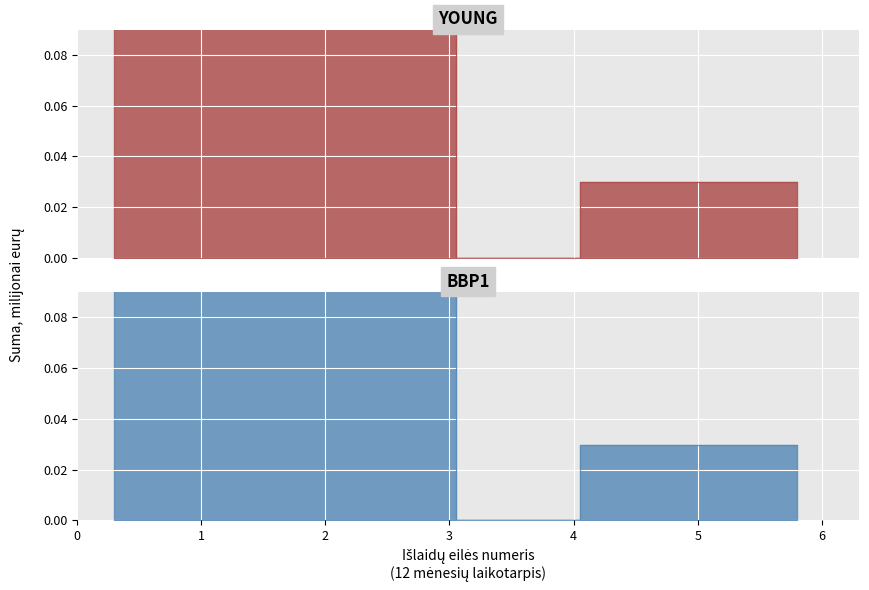

Is it true that BBP1 equals 0.2 at 3?

False